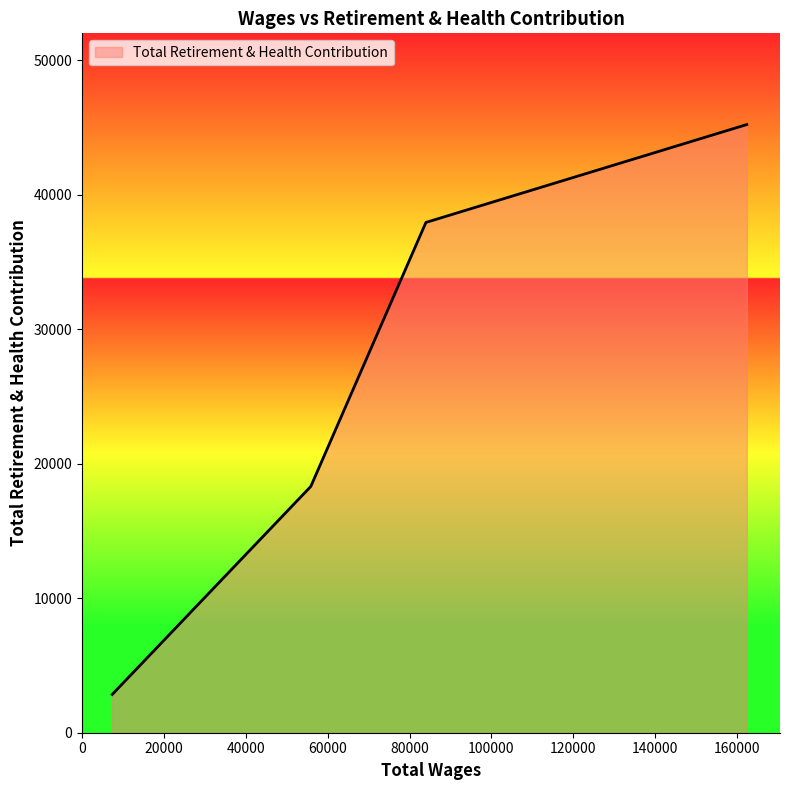

What is the difference between the maximum and minimum values?

42364